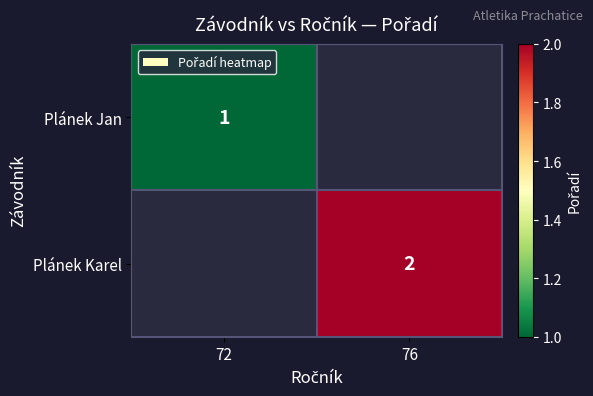

The value of Plánek Jan at 72 is 0. True or false?

False